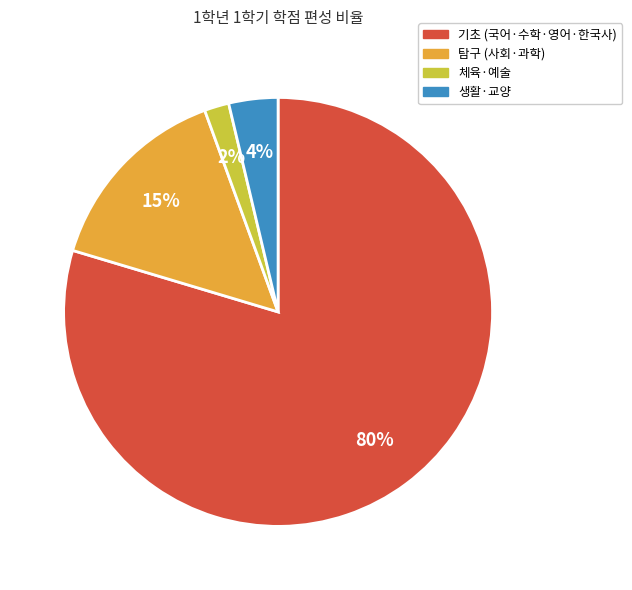

Between 탐구 (사회·과학) and 체육·예술, which is larger?

탐구 (사회·과학)